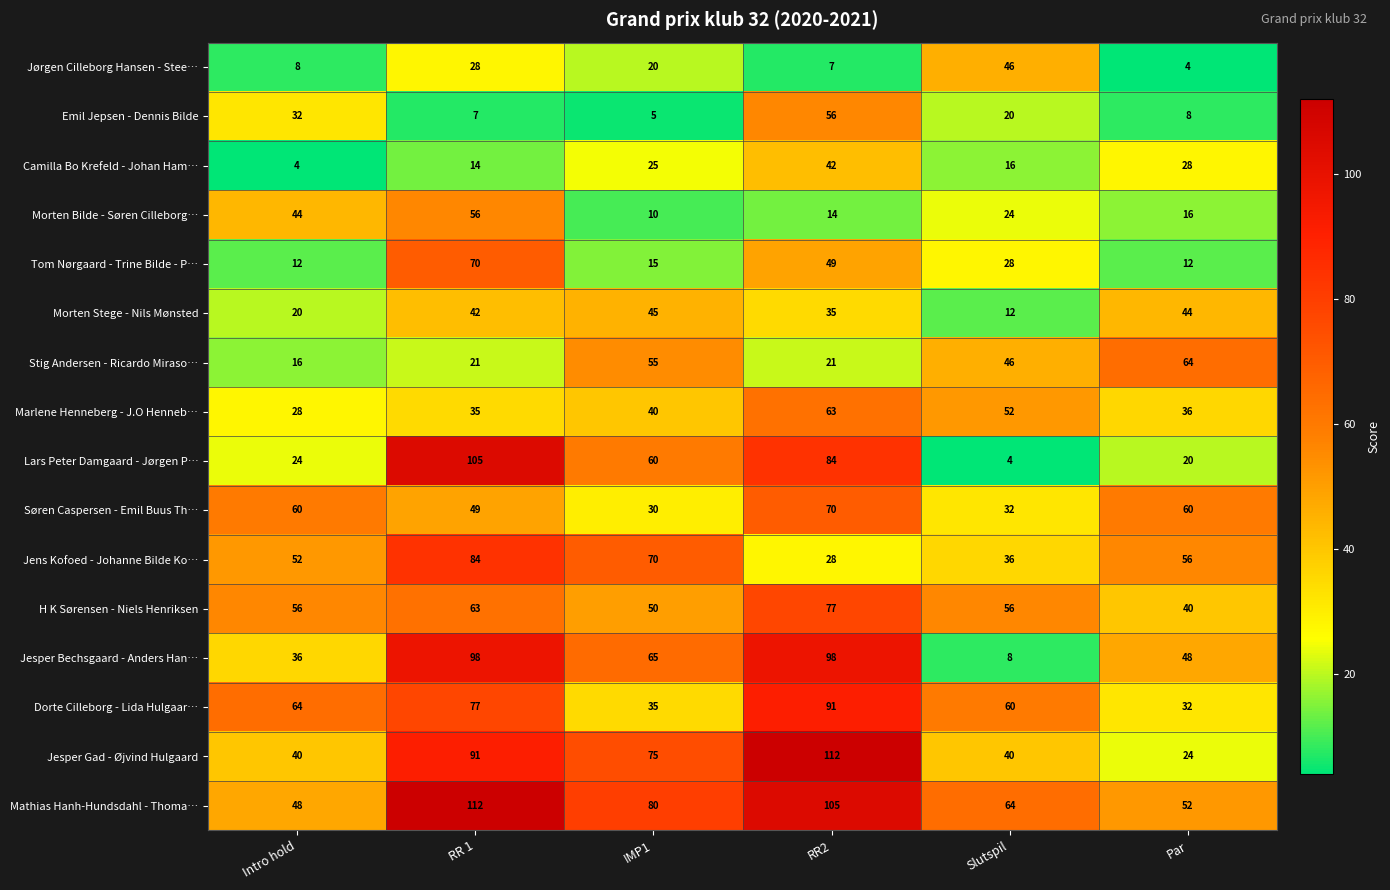

True or false: Stig Andersen - Ricardo Miraso… has a value of 10 at Intro hold.

False